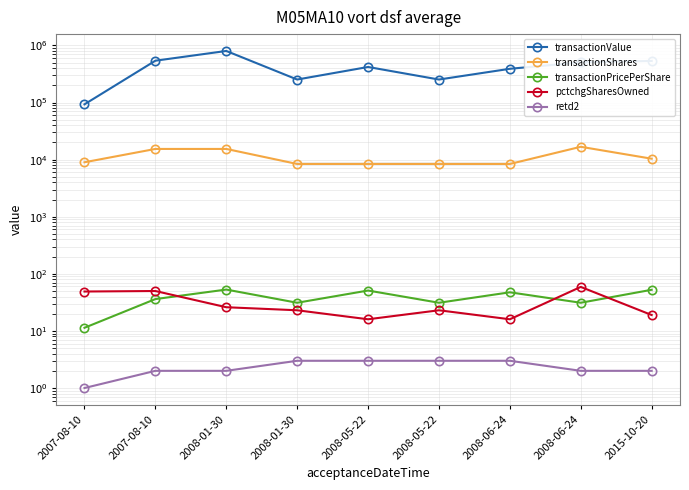

At how many categories does at least one series exceed 742865?

1